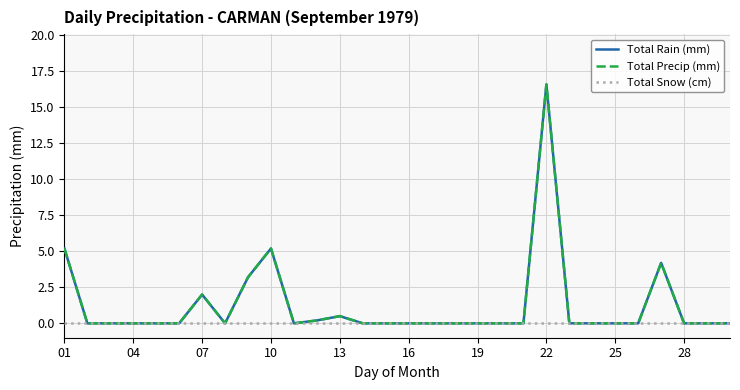

Is this an area chart (filled region under the line)?

No